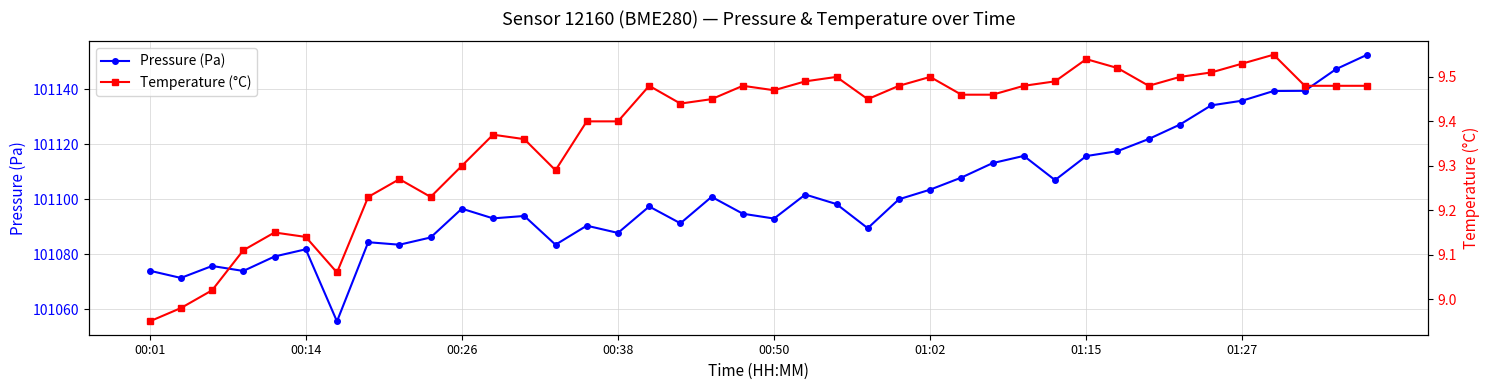

How many lines are shown in the chart?

2